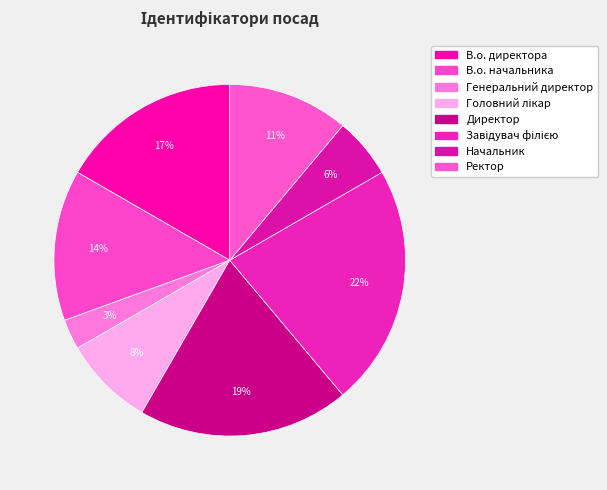

To the nearest percent, what percentage of the pie is Головний лікар?

8%